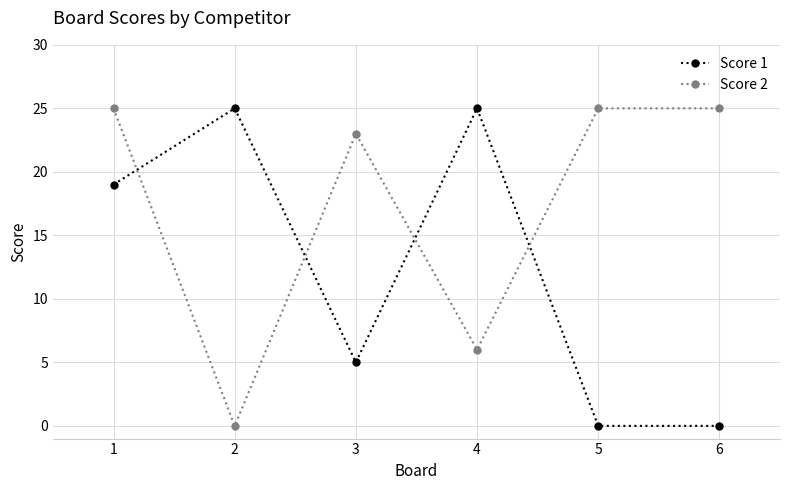

What is the difference between the Score 2 values at 3 and 5?

2